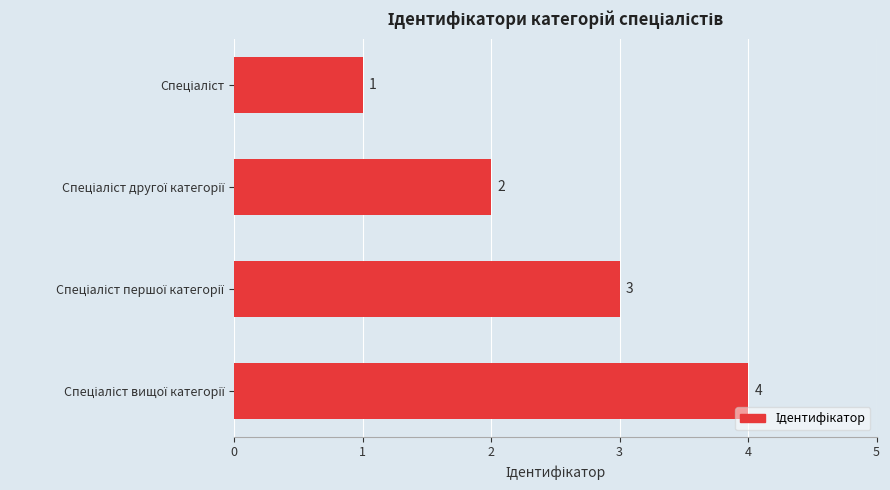

What is the sum of all values?

10